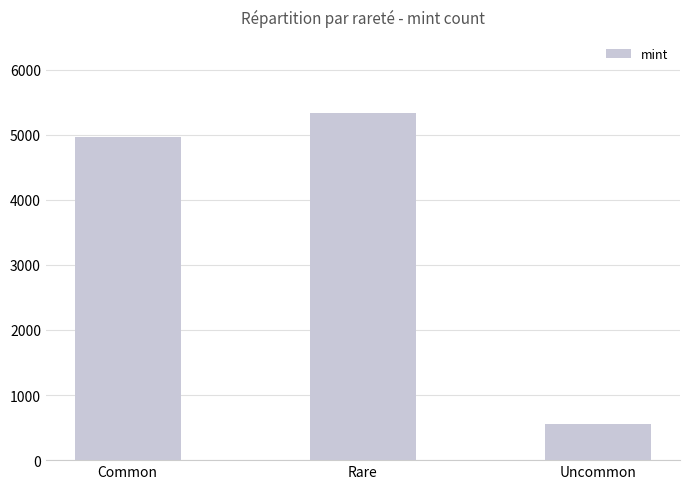

What is the sum of all values?

10846